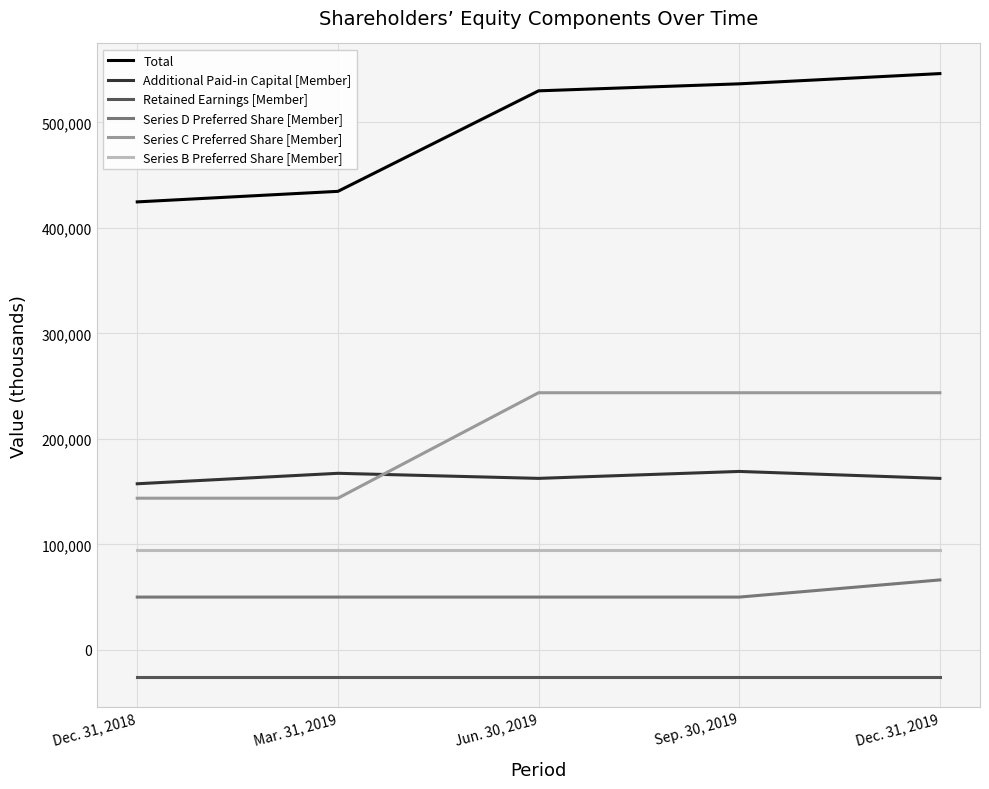

True or false: Series D Preferred Share [Member] and Series B Preferred Share [Member] intersect in this chart.

False